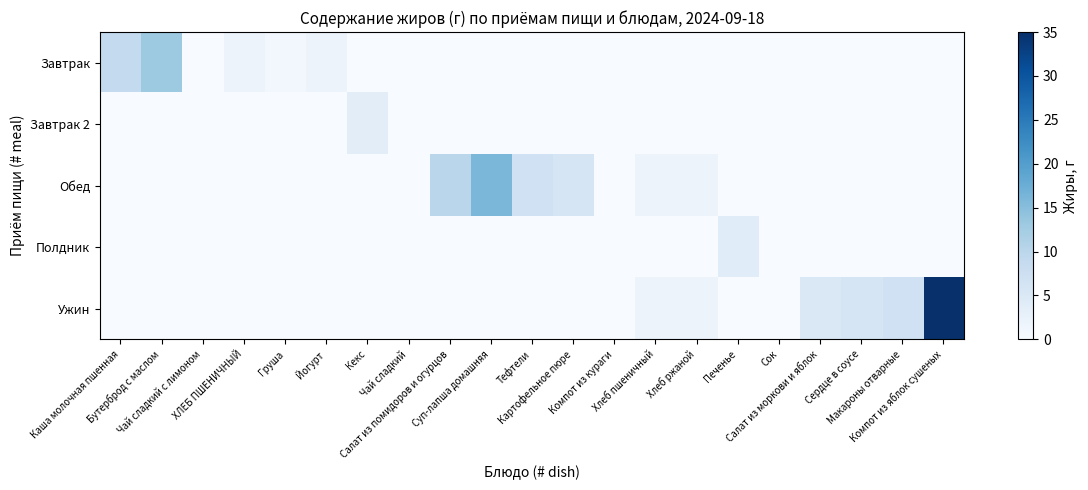

Count the number of data series in this chart.

5